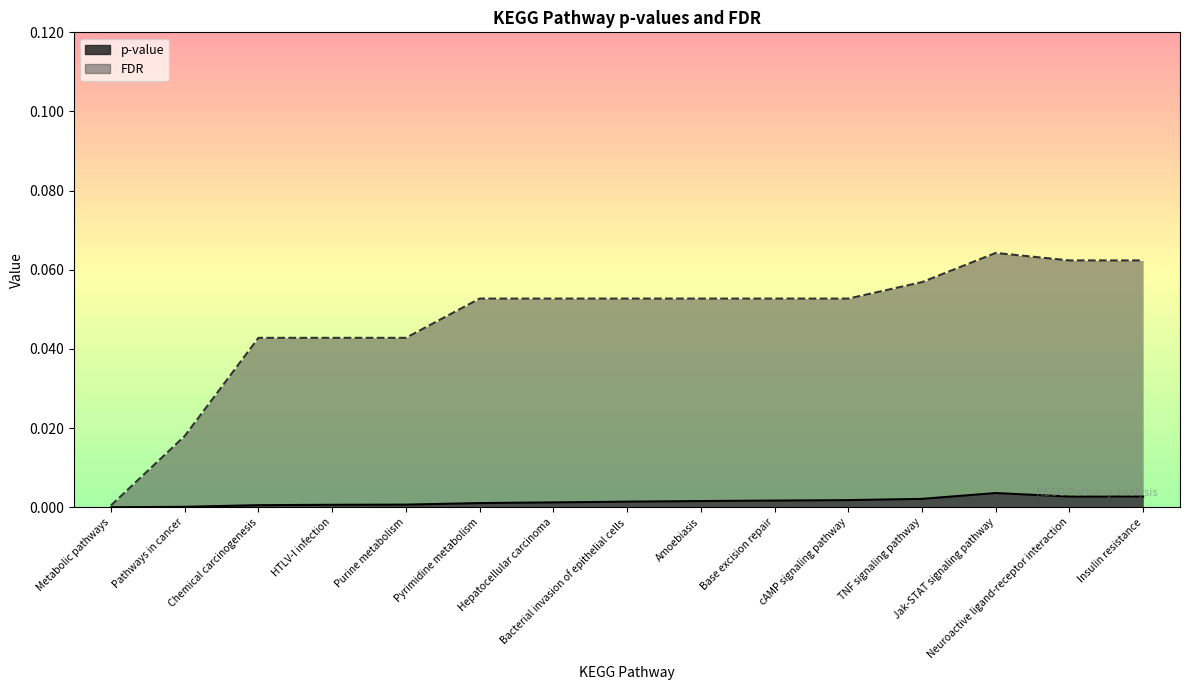

Reading right to left, list all the values displayed in this chart.

p-value line: Insulin resistance=0.0	Neuroactive ligand-receptor interaction=0.0	Jak-STAT signaling pathway=0.0	TNF signaling pathway=0.0	cAMP signaling pathway=0.0	Base excision repair=0.0	Amoebiasis=0.0	Bacterial invasion of epithelial cells=0.0	Hepatocellular carcinoma=0.0	Pyrimidine metabolism=0.0	Purine metabolism=0.0	HTLV-I infection=0.0	Chemical carcinogenesis=0.0	Pathways in cancer=0.0	Metabolic pathways=0.0
FDR line: Insulin resistance=0.1	Neuroactive ligand-receptor interaction=0.1	Jak-STAT signaling pathway=0.1	TNF signaling pathway=0.1	cAMP signaling pathway=0.1	Base excision repair=0.1	Amoebiasis=0.1	Bacterial invasion of epithelial cells=0.1	Hepatocellular carcinoma=0.1	Pyrimidine metabolism=0.1	Purine metabolism=0.0	HTLV-I infection=0.0	Chemical carcinogenesis=0.0	Pathways in cancer=0.0	Metabolic pathways=0.0